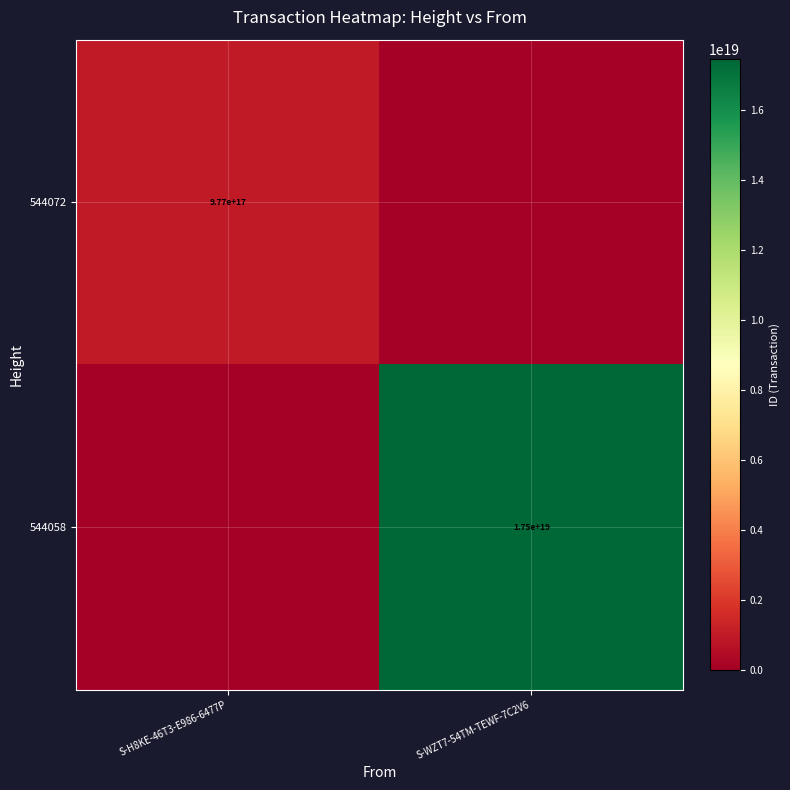

True or false: 544072 has a value of 1660736088654888448 at S-H8KE-46T3-E986-6477P.

False